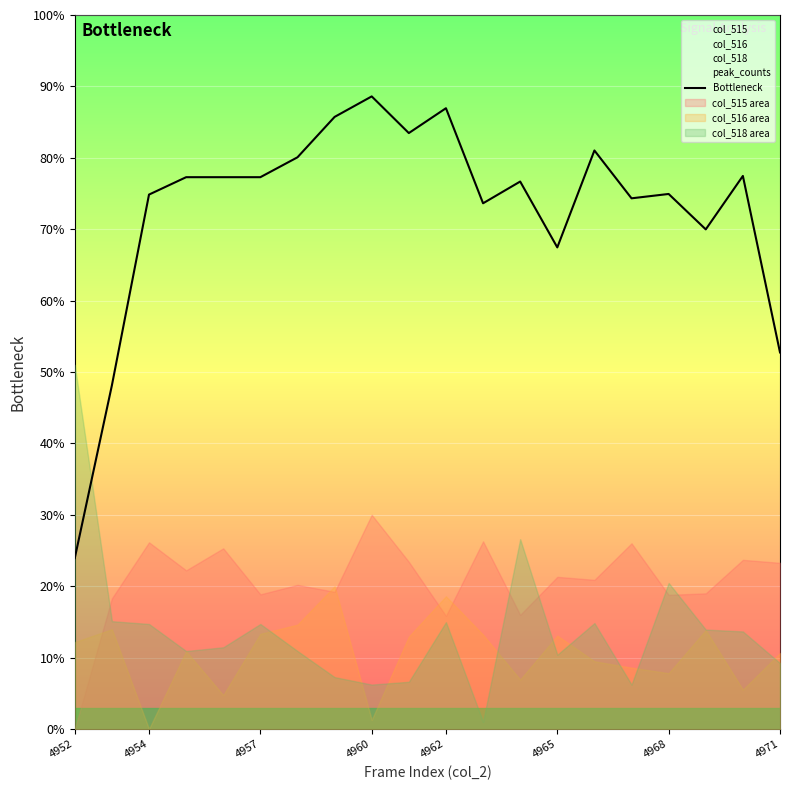

At which label does Bottleneck reach its minimum?

4952